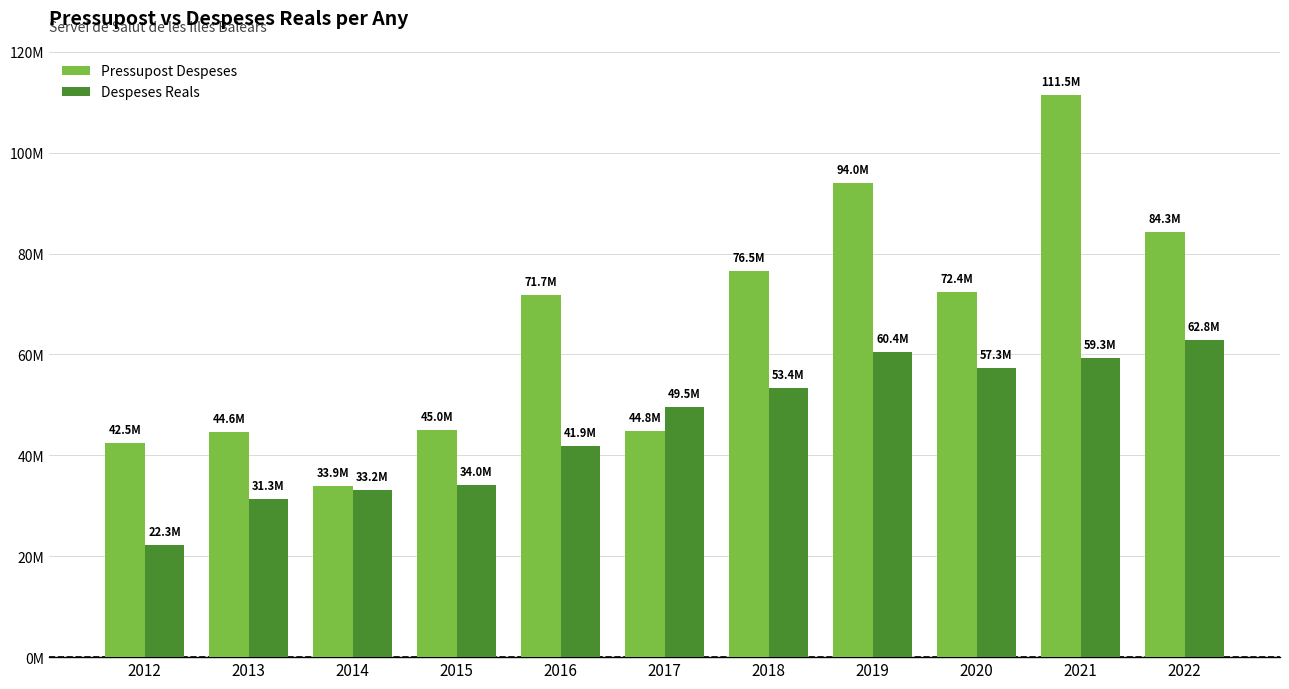

Which series has the largest total across all categories?

Pressupost Despeses